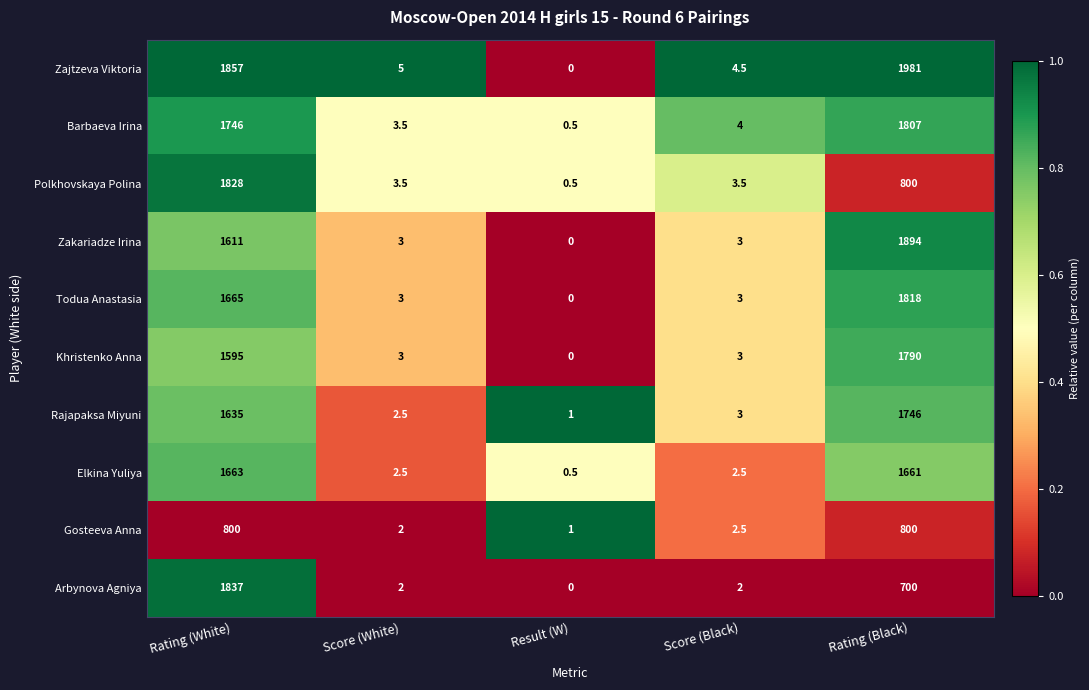

Which series has the largest total across all categories?

Zajtzeva Viktoria